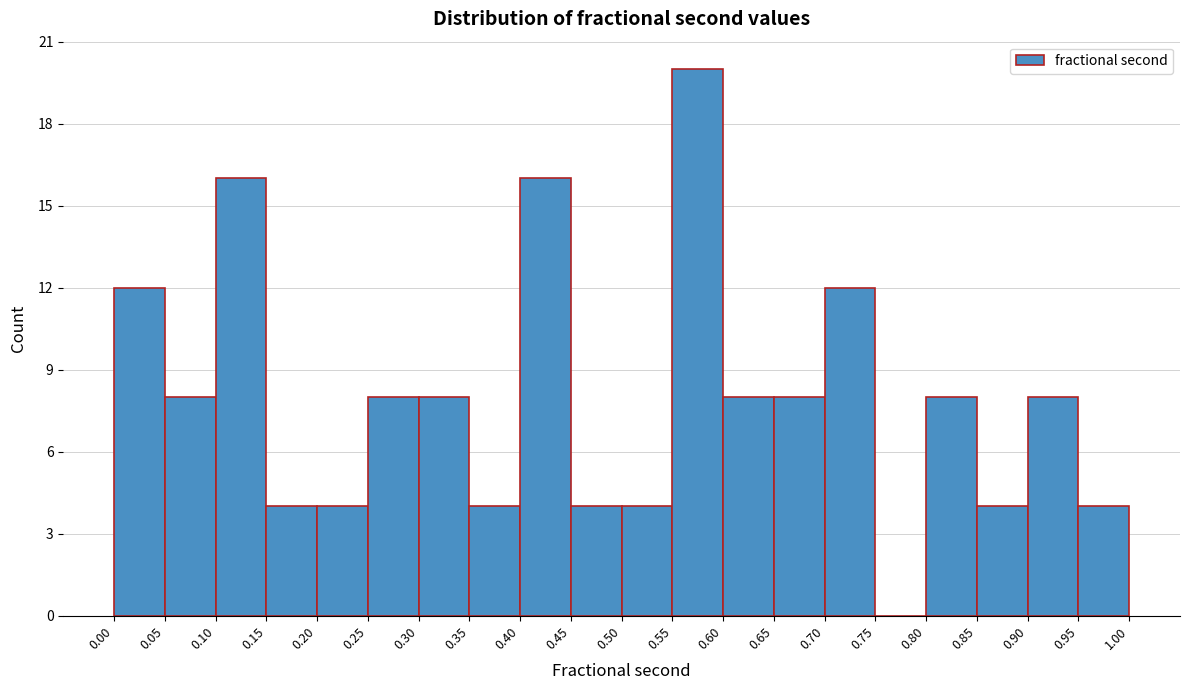

Reading left to right, transcribe this chart: for each bar, give the range it covers on the x-axis and its height. The values are not printed on the chart, so give them approximately, as read against the axis.

0.00 to 0.05: 12
0.05 to 0.10: 8
0.10 to 0.15: 16
0.15 to 0.20: 4
0.20 to 0.25: 4
0.25 to 0.30: 8
0.30 to 0.35: 8
0.35 to 0.40: 4
0.40 to 0.45: 16
0.45 to 0.50: 4
0.50 to 0.55: 4
0.55 to 0.60: 20
0.60 to 0.65: 8
0.65 to 0.70: 8
0.70 to 0.75: 12
0.75 to 0.80: 0
0.80 to 0.85: 8
0.85 to 0.90: 4
0.90 to 0.95: 8
0.95 to 1.00: 4